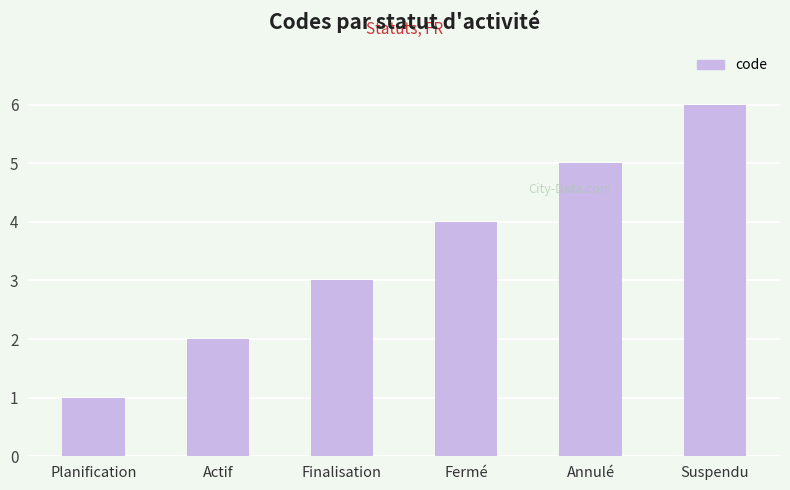

Rank the categories by value from highest to lowest.

Suspendu, Annulé, Fermé, Finalisation, Actif, Planification